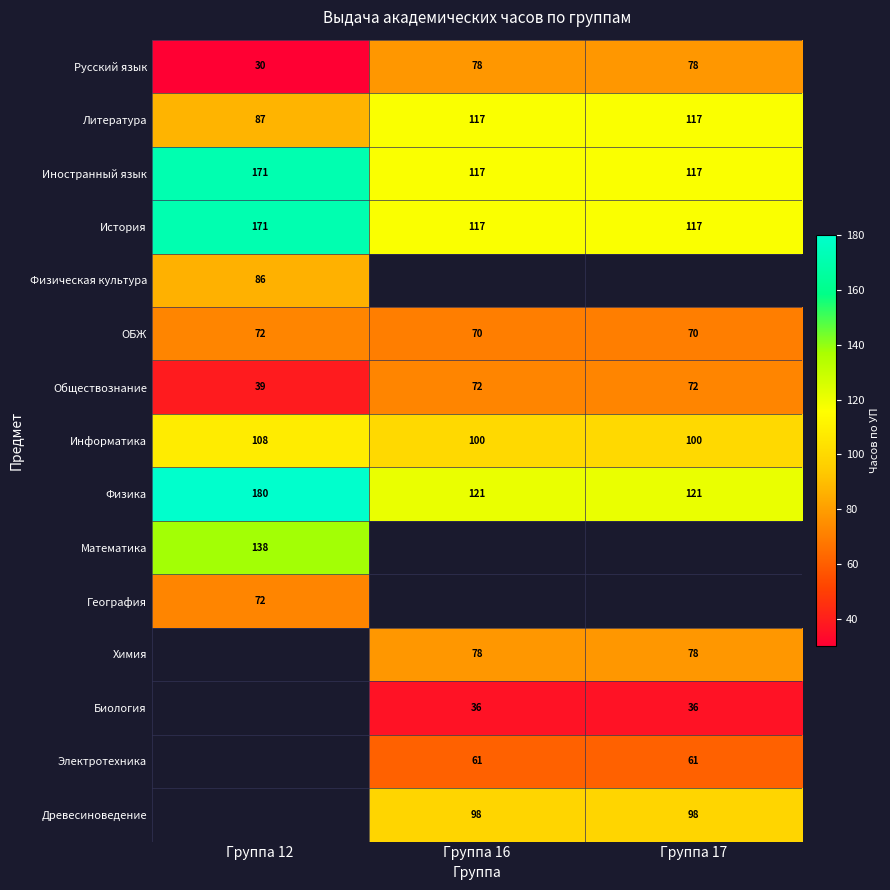

Is the value of Химия at Группа 16 greater than the value of Электротехника at Группа 17?

Yes